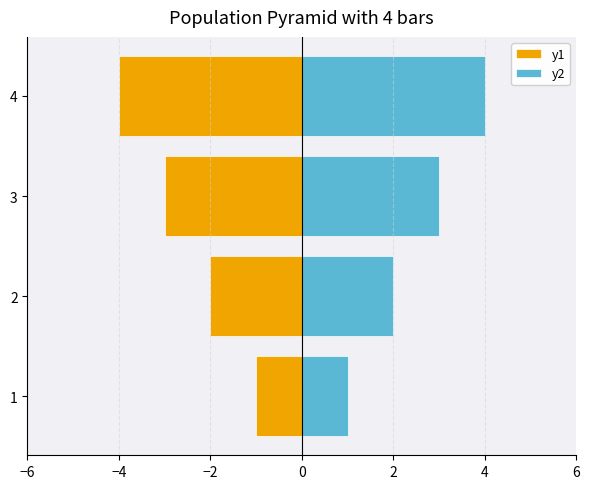

Rank the series at 1 from highest to lowest value.

y2, y1